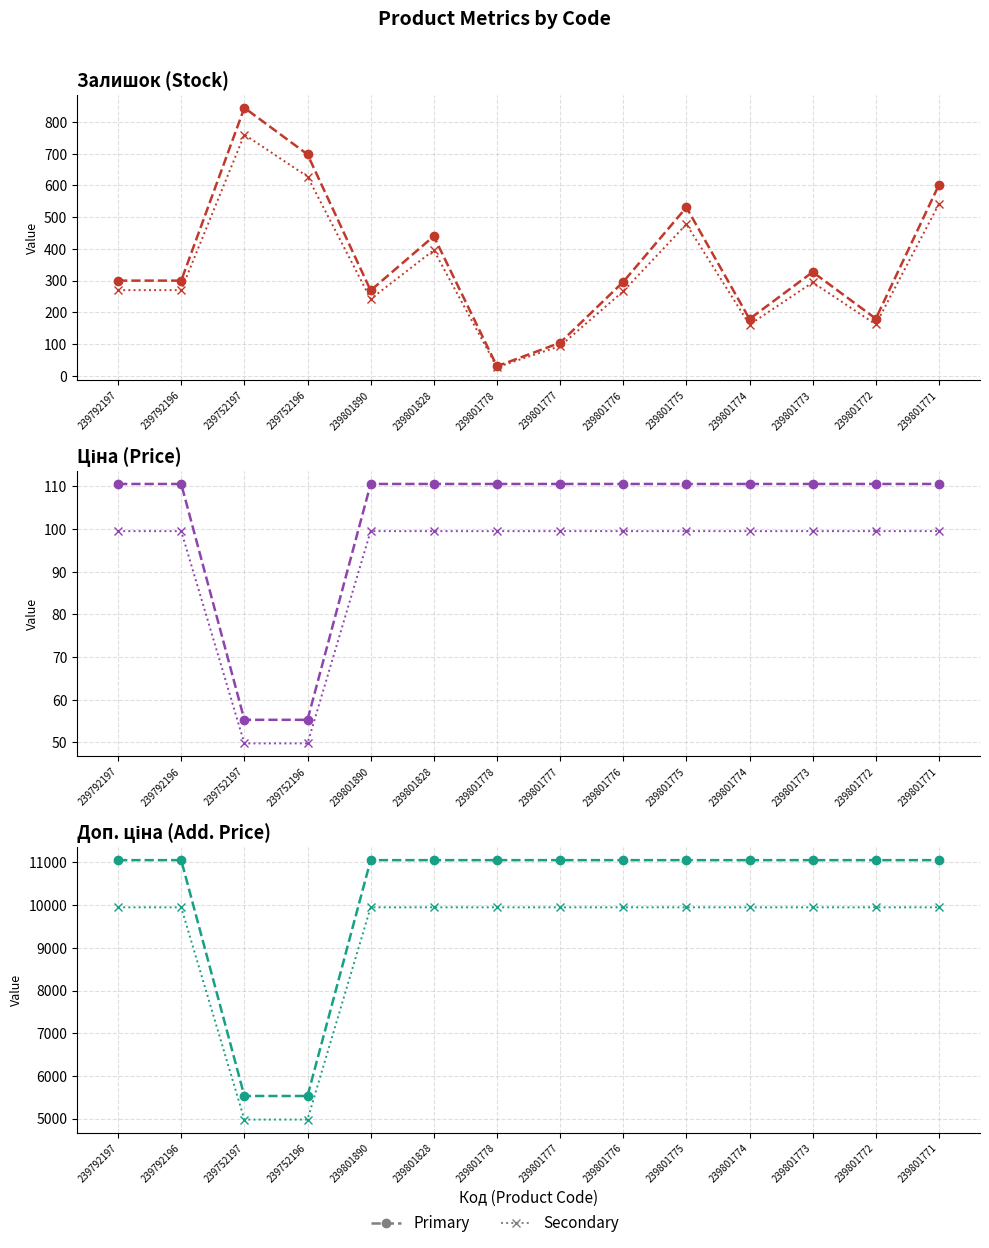

Reading right to left, transcribe all the data shown in this chart.

Залишок (Primary): 239801771=602.0	239801772=180.0	239801773=327.0	239801774=179.0	239801775=531.0	239801776=296.0	239801777=104.0	239801778=30.0	239801828=440.0	239801890=269.0	239752196=698.0	239752197=845.0	239792196=300.0	239792197=300.0
Залишок (Secondary): 239801771=541.8	239801772=162.0	239801773=294.3	239801774=161.1	239801775=477.9	239801776=266.4	239801777=93.6	239801778=27.0	239801828=396.0	239801890=242.1	239752196=628.2	239752197=760.5	239792196=270.0	239792197=270.0
Ціна (Primary): 239801771=110.5	239801772=110.5	239801773=110.5	239801774=110.5	239801775=110.5	239801776=110.5	239801777=110.5	239801778=110.5	239801828=110.5	239801890=110.5	239752196=55.3	239752197=55.3	239792196=110.5	239792197=110.5
Ціна (Secondary): 239801771=99.5	239801772=99.5	239801773=99.5	239801774=99.5	239801775=99.5	239801776=99.5	239801777=99.5	239801778=99.5	239801828=99.5	239801890=99.5	239752196=49.8	239752197=49.8	239792196=99.5	239792197=99.5
Доп. ціна (Primary): 239801771=11055.0	239801772=11055.0	239801773=11055.0	239801774=11055.0	239801775=11055.0	239801776=11055.0	239801777=11055.0	239801778=11055.0	239801828=11055.0	239801890=11055.0	239752196=5528.0	239752197=5528.0	239792196=11055.0	239792197=11055.0
Доп. ціна (Secondary): 239801771=9949.5	239801772=9949.5	239801773=9949.5	239801774=9949.5	239801775=9949.5	239801776=9949.5	239801777=9949.5	239801778=9949.5	239801828=9949.5	239801890=9949.5	239752196=4975.2	239752197=4975.2	239792196=9949.5	239792197=9949.5